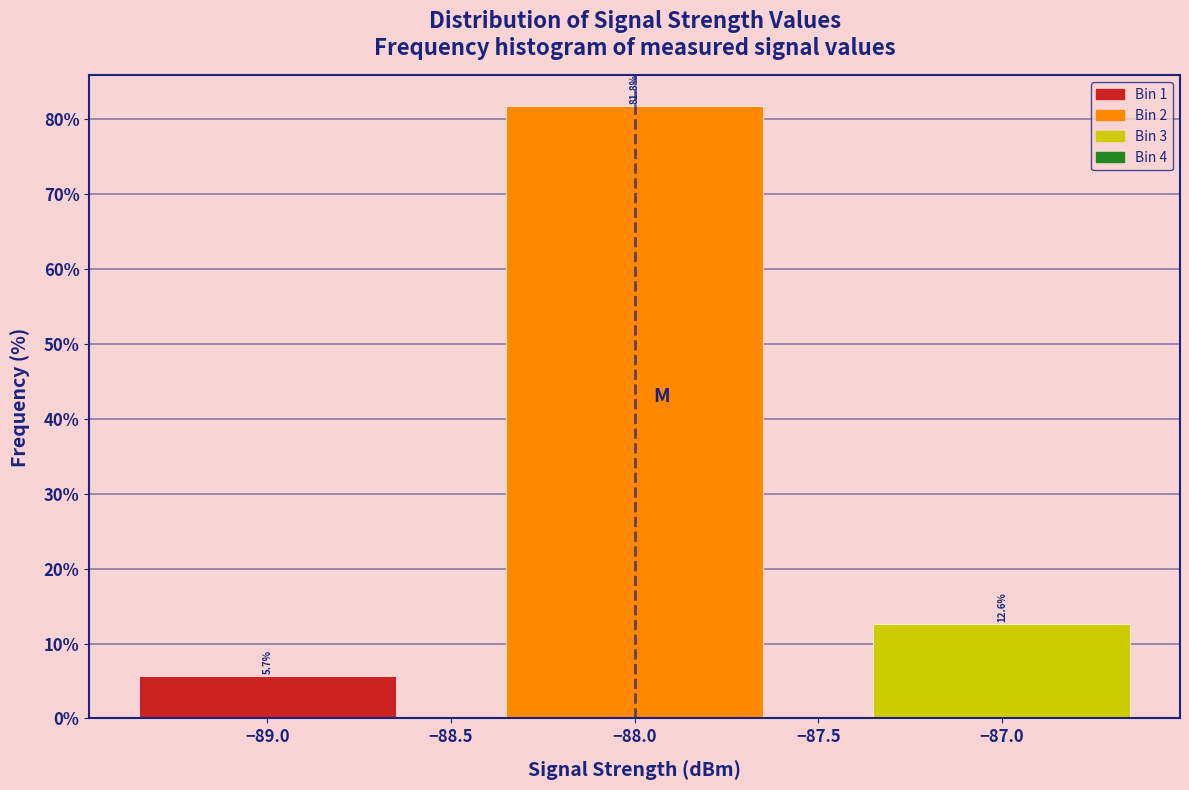

Reading left to right, transcribe this chart: for each bar, give the range it covers on the x-axis and its height.

-89.5 to -88.5: 5.7
-88.5 to -87.5: 81.8
-87.5 to -86.5: 12.6